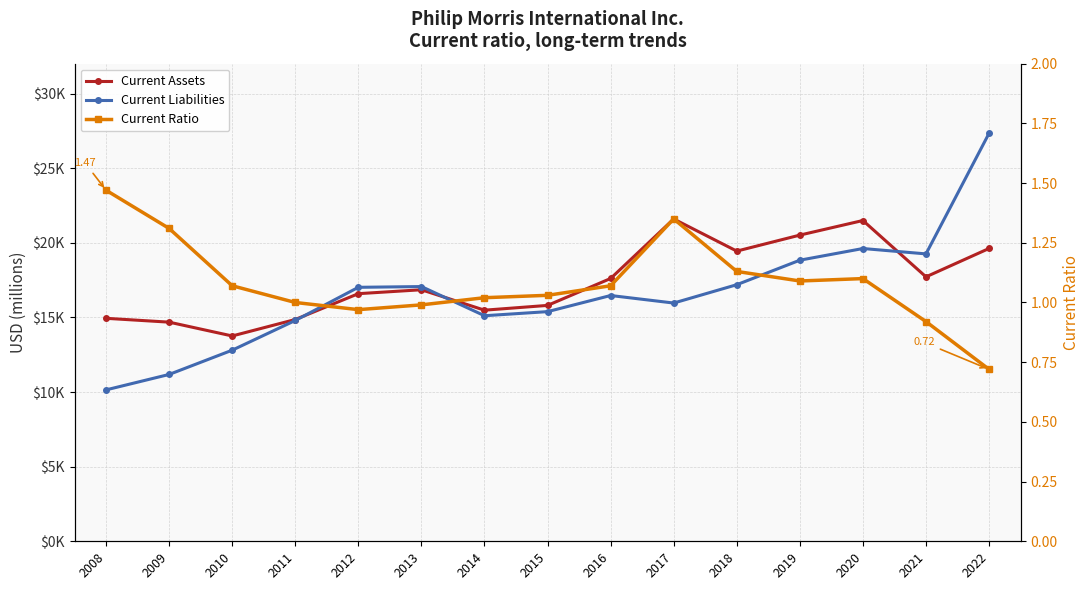

Read the Current Assets value at 2017.

21594.0